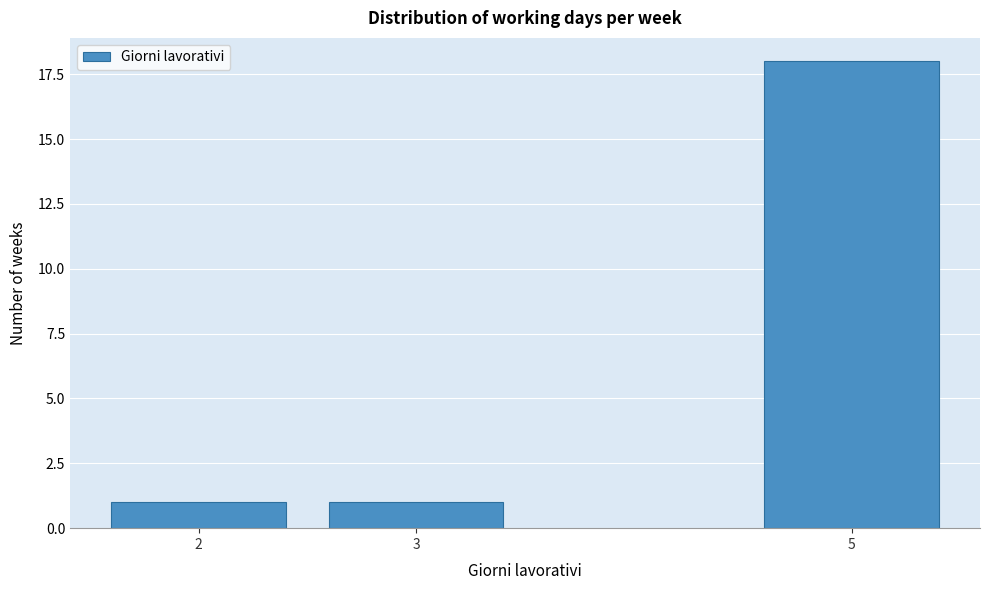

Reading left to right, transcribe all the data shown in this chart.

1	1	18